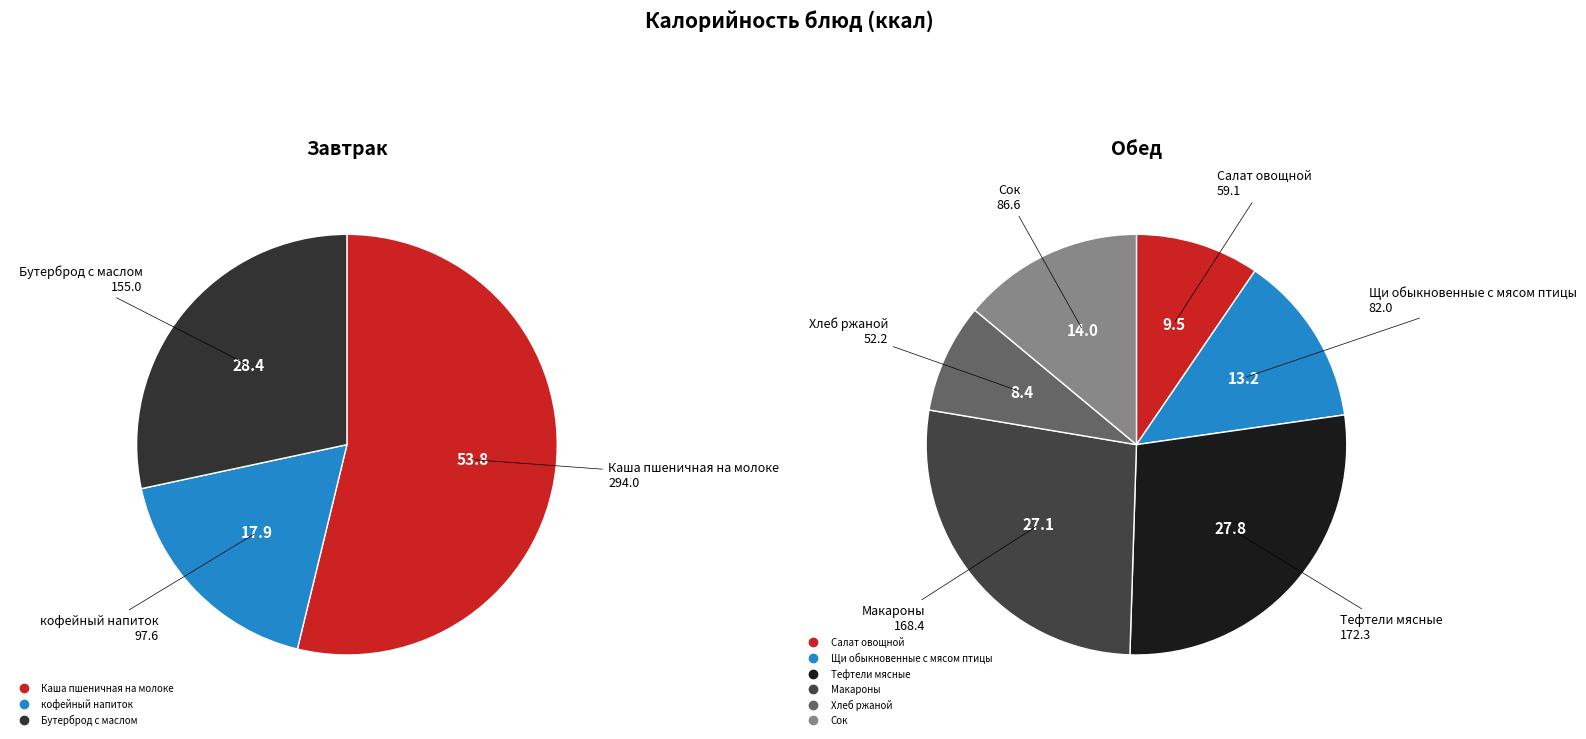

Which has a higher value, Тефтели мясные or Бутерброд с маслом?

Тефтели мясные